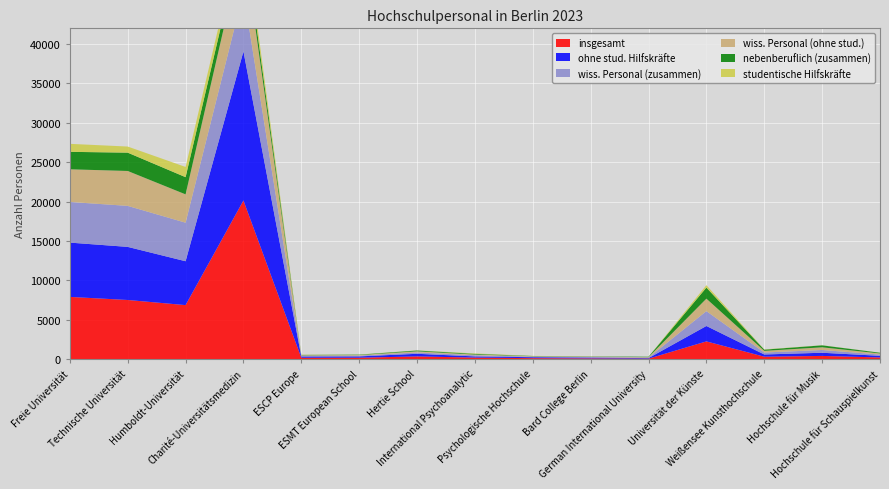

Reading left to right, extract all data points from this chart.

insgesamt: 7908	7516	6866	20148	182	188	354	204	133	102	69	2260	317	416	222
ohne stud. Hilfskräfte: 6893	6742	5570	18928	157	169	333	149	120	102	69	1957	283	403	209
wiss. Personal (zusammen): 5160	5205	4892	7510	93	95	169	145	68	61	61	1886	246	352	156
wiss. Personal (ohne stud.): 4145	4431	3596	6290	68	76	148	90	55	61	61	1583	212	339	143
nebenberuflich (zusammen): 2217	2326	2183	1502	45	49	100	90	33	30	54	1406	154	250	90
studentische Hilfskräfte: 1015	774	1296	1220	25	19	21	55	13	0	0	303	34	13	13